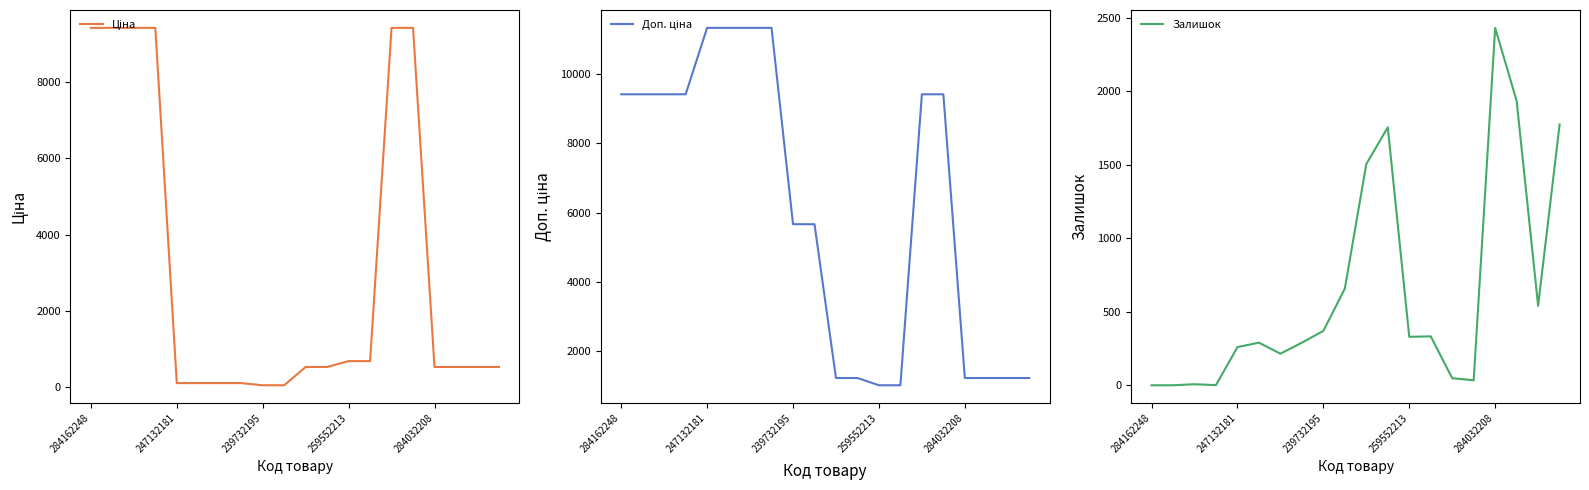

Count the number of categories in the chart.

20